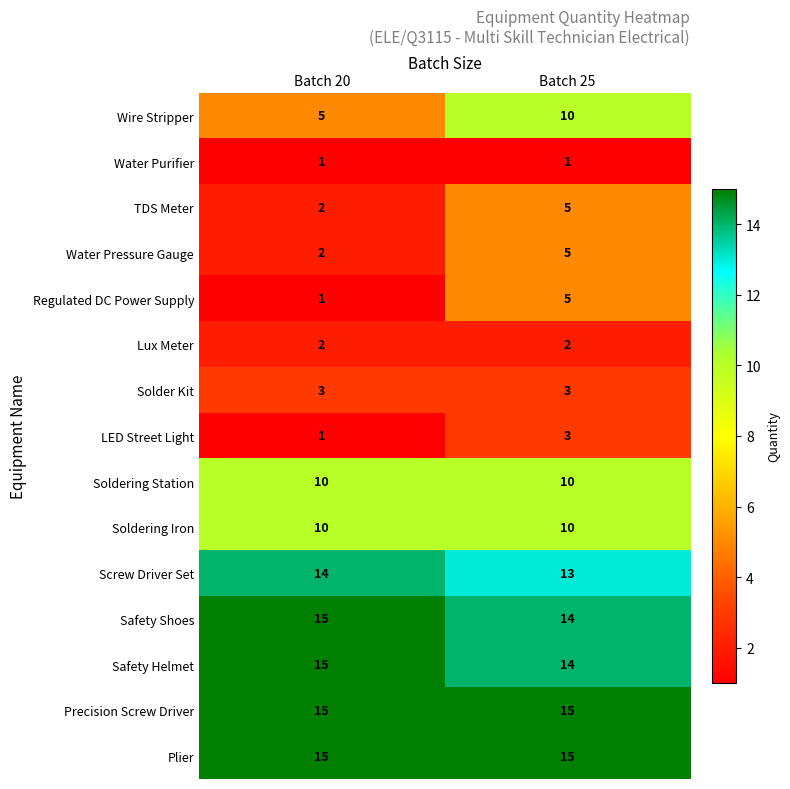

What is the maximum value shown in the chart?

15